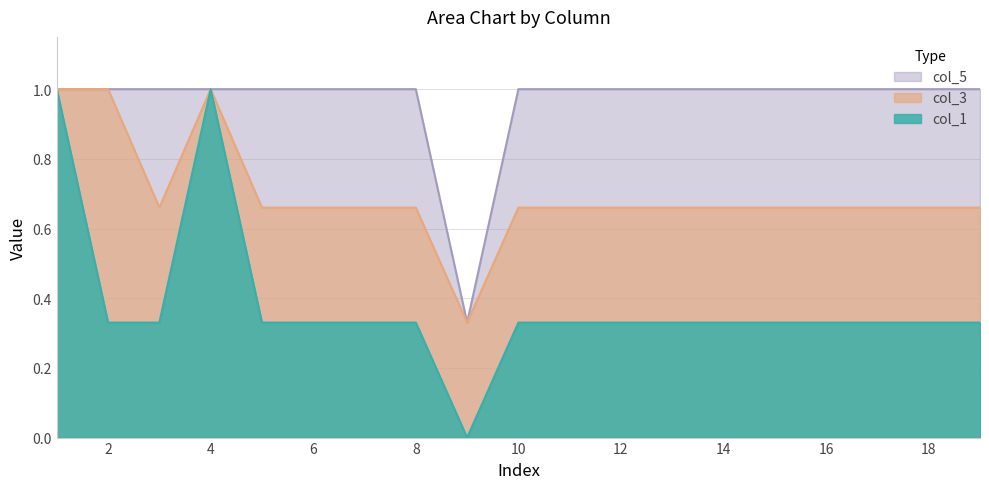

How many data points in col_5 are less than 1?

1